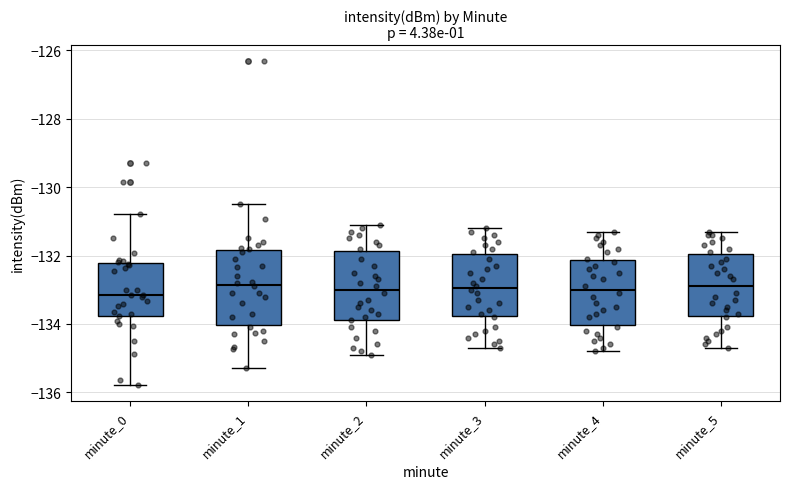

Where does the median line of the box for minute_1 sit on the y-axis? The values are not printed on the chart, so give them approximately, as read against the axis.

-132.8